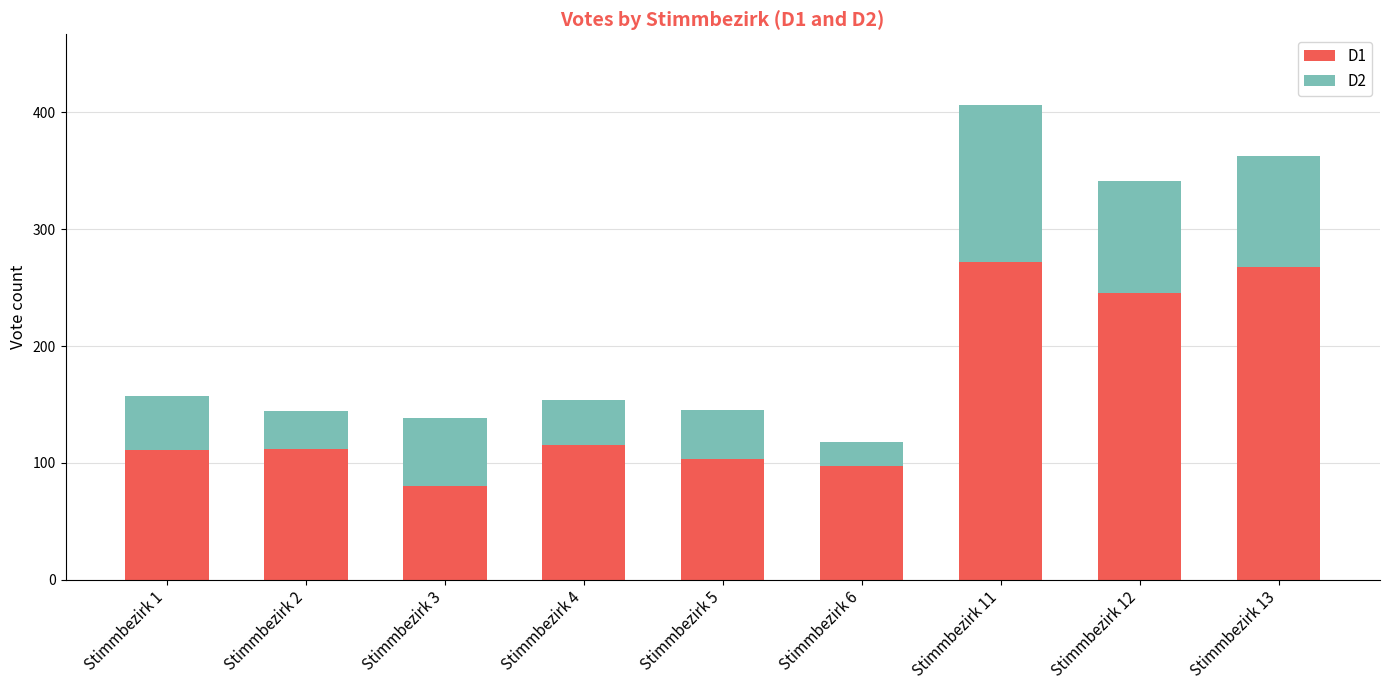

At which label is D1 closest to 176?

Stimmbezirk 4